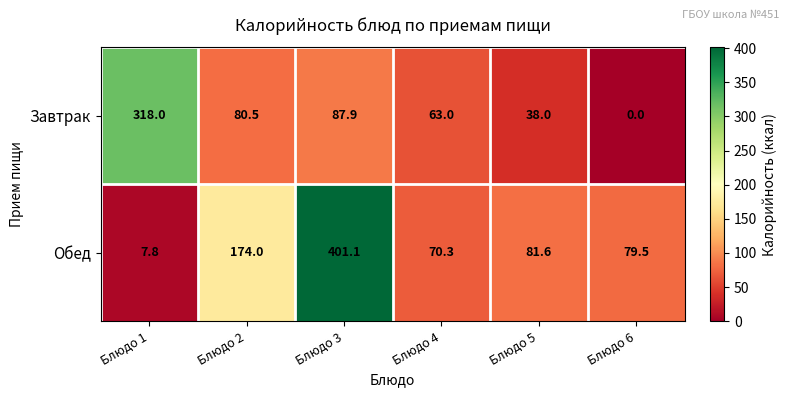

Between Блюдо 3 and Блюдо 4, which series saw the biggest shift?

Обед